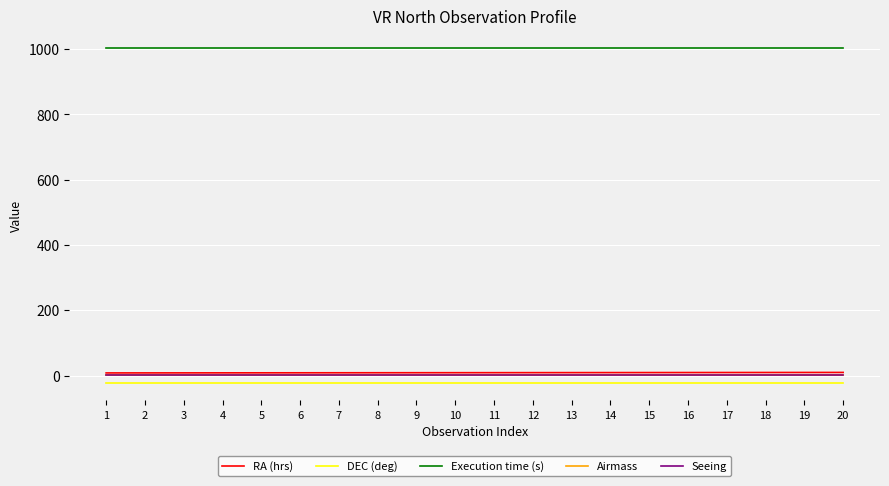

True or false: Seeing and Execution time (s) intersect in this chart.

False